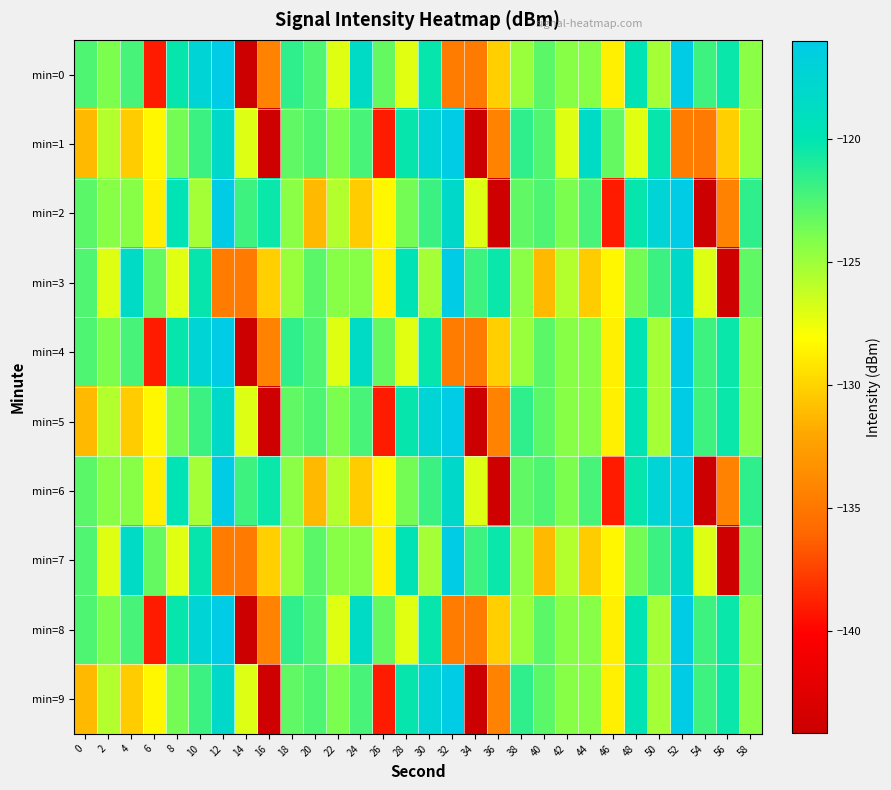

Reading left to right, transcribe all the data shown in this chart.

min=0: 0=-122.5	2=-124.0	4=-122.3	6=-139.0	8=-120.3	10=-117.3	12=-116.0	14=-144.1	16=-134.3	18=-121.5	20=-122.6	22=-127.1	24=-118.5	26=-123.2	28=-127.1	30=-120.2	32=-134.7	34=-134.7	36=-130.2	38=-124.9	40=-122.9	42=-124.3	44=-124.3	46=-128.8	48=-119.8	50=-125.2	52=-116.0	54=-122.0	56=-120.4	58=-124.4
min=1: 0=-131.1	2=-125.7	4=-130.3	6=-128.4	8=-123.7	10=-121.9	12=-118.1	14=-127.0	16=-143.9	18=-123.1	20=-122.5	22=-124.0	24=-122.3	26=-139.0	28=-120.3	30=-117.3	32=-116.0	34=-144.1	36=-134.3	38=-121.5	40=-122.6	42=-127.1	44=-118.5	46=-123.2	48=-127.1	50=-120.2	52=-134.7	54=-134.7	56=-130.2	58=-124.9
min=2: 0=-122.9	2=-124.3	4=-124.3	6=-128.8	8=-119.8	10=-125.2	12=-116.0	14=-122.0	16=-120.4	18=-124.4	20=-131.1	22=-125.7	24=-130.3	26=-128.4	28=-123.7	30=-121.9	32=-118.1	34=-127.0	36=-143.9	38=-123.1	40=-122.5	42=-124.0	44=-122.3	46=-139.0	48=-120.3	50=-117.3	52=-116.0	54=-144.1	56=-134.3	58=-121.5
min=3: 0=-122.6	2=-127.1	4=-118.5	6=-123.2	8=-127.1	10=-120.2	12=-134.7	14=-134.7	16=-130.2	18=-124.9	20=-122.9	22=-124.3	24=-124.3	26=-128.8	28=-119.8	30=-125.2	32=-116.0	34=-122.0	36=-120.4	38=-124.4	40=-131.1	42=-125.7	44=-130.3	46=-128.4	48=-123.7	50=-121.9	52=-118.1	54=-127.0	56=-143.9	58=-123.1
min=4: 0=-122.5	2=-124.0	4=-122.3	6=-139.0	8=-120.3	10=-117.3	12=-116.0	14=-144.1	16=-134.3	18=-121.5	20=-122.6	22=-127.1	24=-118.5	26=-123.2	28=-127.1	30=-120.2	32=-134.7	34=-134.7	36=-130.2	38=-124.9	40=-122.9	42=-124.3	44=-124.3	46=-128.8	48=-119.8	50=-125.2	52=-116.0	54=-122.0	56=-120.4	58=-124.4
min=5: 0=-131.1	2=-125.7	4=-130.3	6=-128.4	8=-123.7	10=-121.9	12=-118.1	14=-127.0	16=-143.9	18=-123.1	20=-122.5	22=-124.0	24=-122.3	26=-139.0	28=-120.3	30=-117.3	32=-116.0	34=-144.1	36=-134.3	38=-121.5	40=-122.9	42=-124.3	44=-124.3	46=-128.8	48=-119.8	50=-125.2	52=-116.0	54=-122.0	56=-120.4	58=-124.4
min=6: 0=-122.9	2=-124.3	4=-124.3	6=-128.8	8=-119.8	10=-125.2	12=-116.0	14=-122.0	16=-120.4	18=-124.4	20=-131.1	22=-125.7	24=-130.3	26=-128.4	28=-123.7	30=-121.9	32=-118.1	34=-127.0	36=-143.9	38=-123.1	40=-122.5	42=-124.0	44=-122.3	46=-139.0	48=-120.3	50=-117.3	52=-116.0	54=-144.1	56=-134.3	58=-121.5
min=7: 0=-122.6	2=-127.1	4=-118.5	6=-123.2	8=-127.1	10=-120.2	12=-134.7	14=-134.7	16=-130.2	18=-124.9	20=-122.9	22=-124.3	24=-124.3	26=-128.8	28=-119.8	30=-125.2	32=-116.0	34=-122.0	36=-120.4	38=-124.4	40=-131.1	42=-125.7	44=-130.3	46=-128.4	48=-123.7	50=-121.9	52=-118.1	54=-127.0	56=-143.9	58=-123.1
min=8: 0=-122.5	2=-124.0	4=-122.3	6=-139.0	8=-120.3	10=-117.3	12=-116.0	14=-144.1	16=-134.3	18=-121.5	20=-122.6	22=-127.1	24=-118.5	26=-123.2	28=-127.1	30=-120.2	32=-134.7	34=-134.7	36=-130.2	38=-124.9	40=-122.9	42=-124.3	44=-124.3	46=-128.8	48=-119.8	50=-125.2	52=-116.0	54=-122.0	56=-120.4	58=-124.4
min=9: 0=-131.1	2=-125.7	4=-130.3	6=-128.4	8=-123.7	10=-121.9	12=-118.1	14=-127.0	16=-143.9	18=-123.1	20=-122.5	22=-124.0	24=-122.3	26=-139.0	28=-120.3	30=-117.3	32=-116.0	34=-144.1	36=-134.3	38=-121.5	40=-122.9	42=-124.3	44=-124.3	46=-128.8	48=-119.8	50=-125.2	52=-116.0	54=-122.0	56=-120.4	58=-124.4